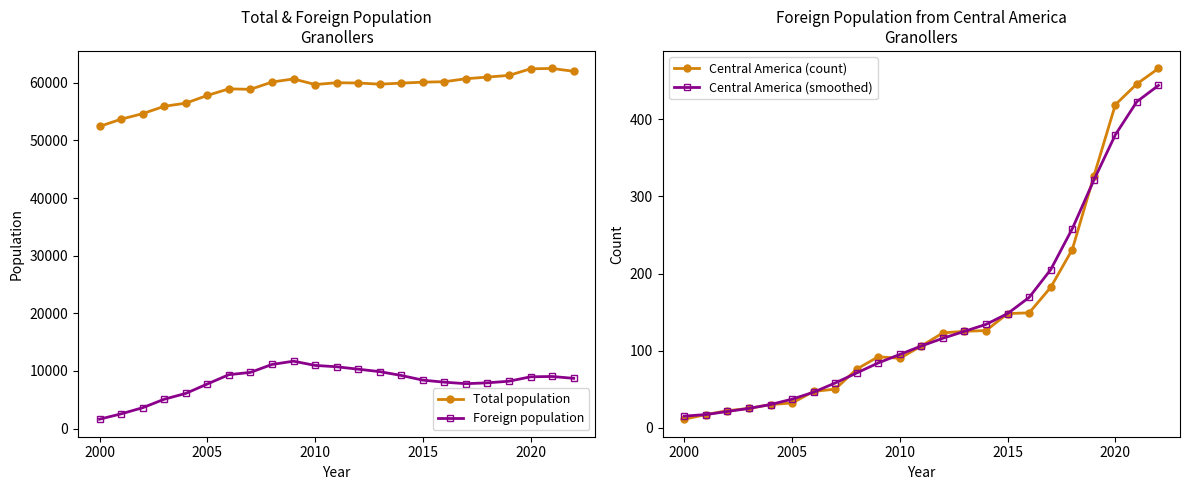

After their last crossing, which series has the higher values: Central America (smoothed) or Central America (count)?

Central America (count)